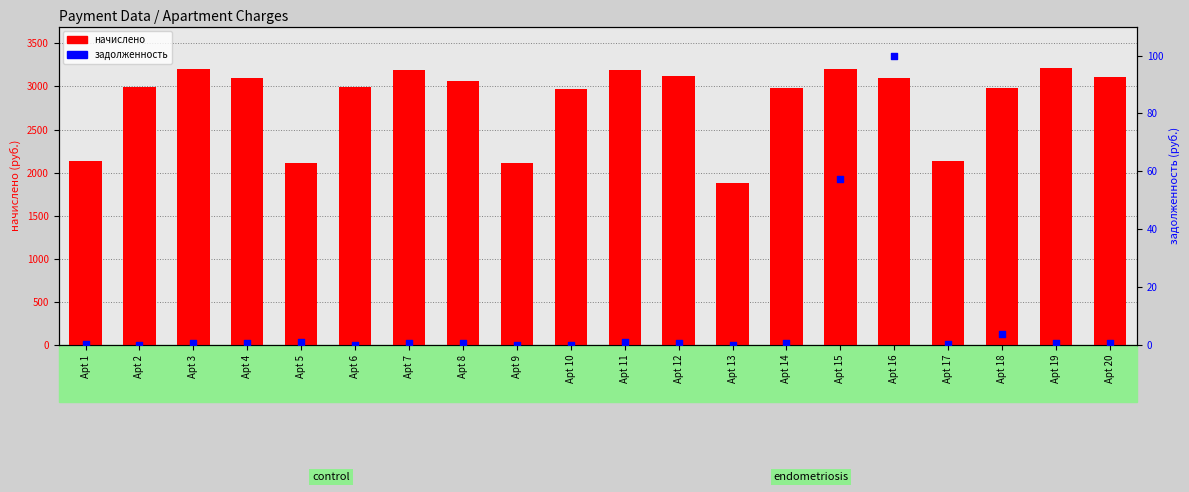

Which series has the largest total across all categories?

начислено